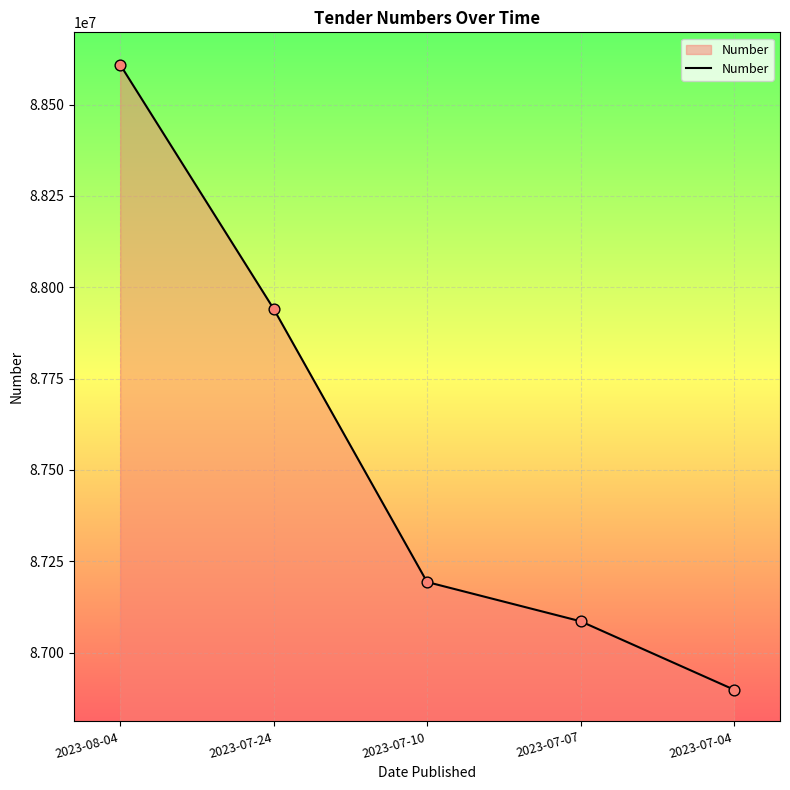

Which has a higher value, 2023-07-07 or 2023-07-04?

2023-07-07